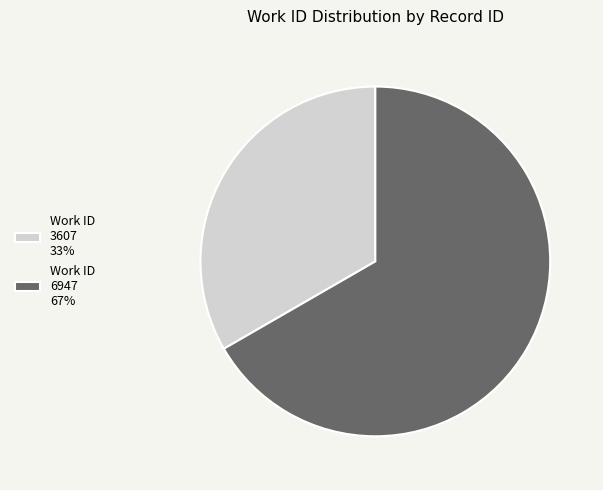

Approximately how many times larger is the value at Work ID 6947 67% compared to Work ID 3607 33%?

2.0